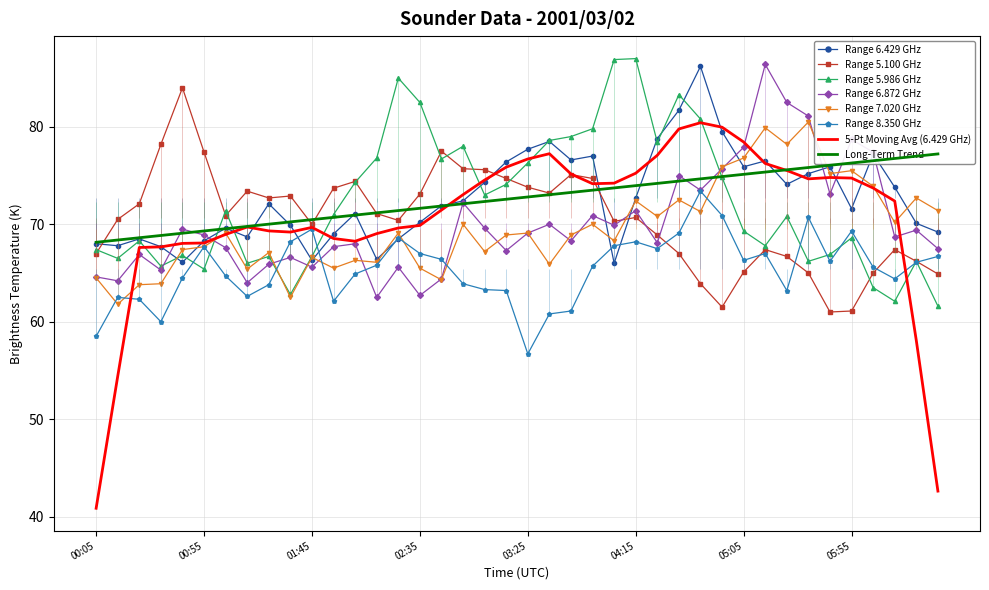

Which series has the widest spread of values?

5.986